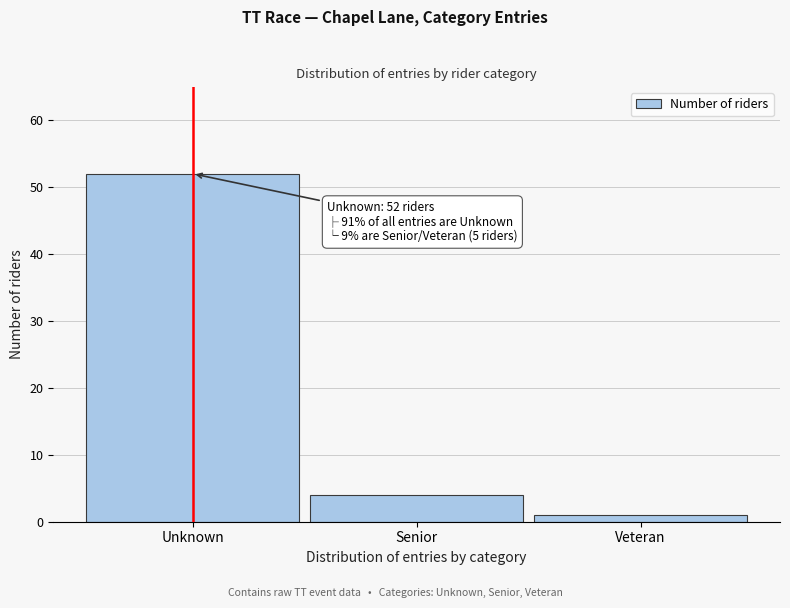

Reading left to right, transcribe all the data shown in this chart.

52	4	1